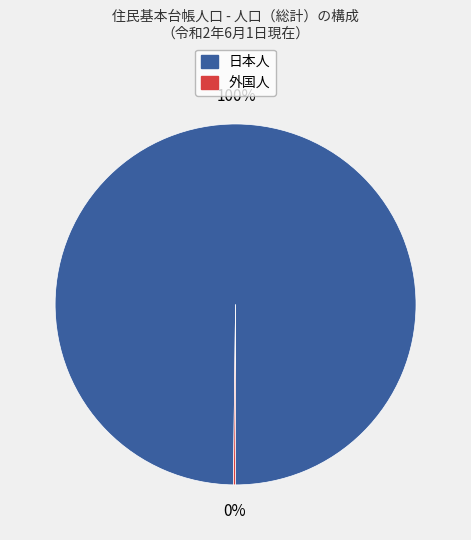

To the nearest percent, what is the average slice percentage?

50%